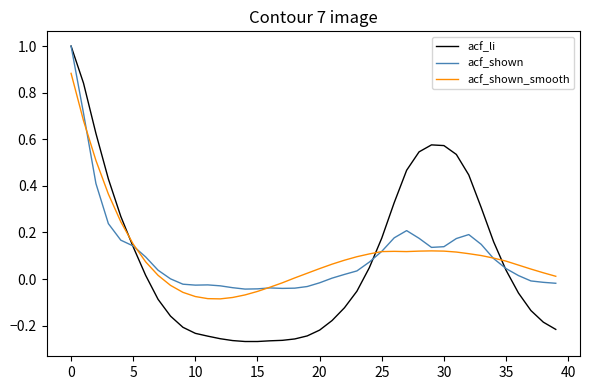

True or false: acf_shown_smooth has more than 1 points higher than both neighbors.

True